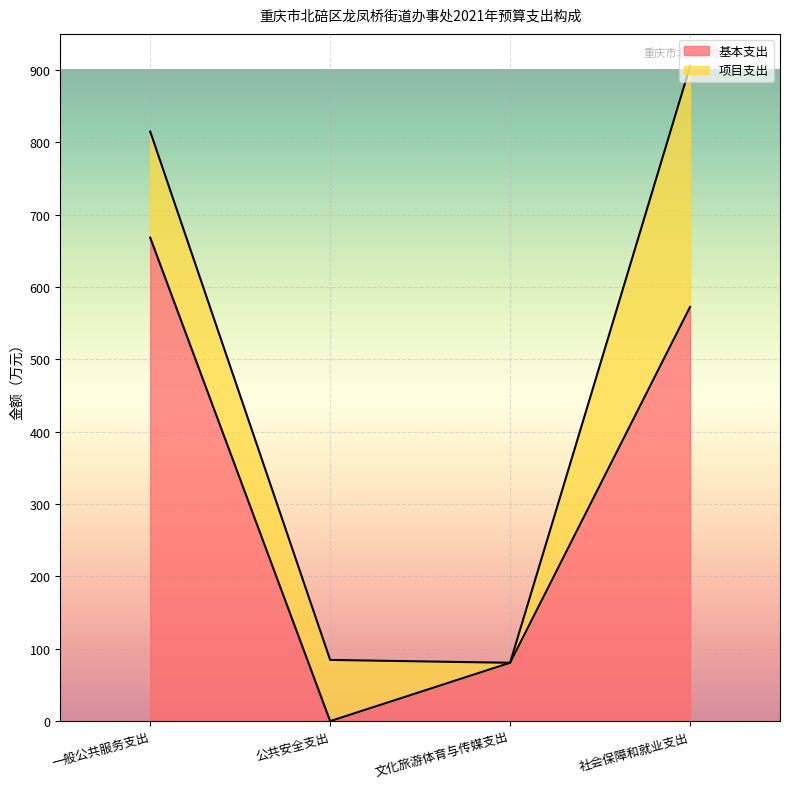

What is the label of the 1st point from the left?

一般公共服务支出